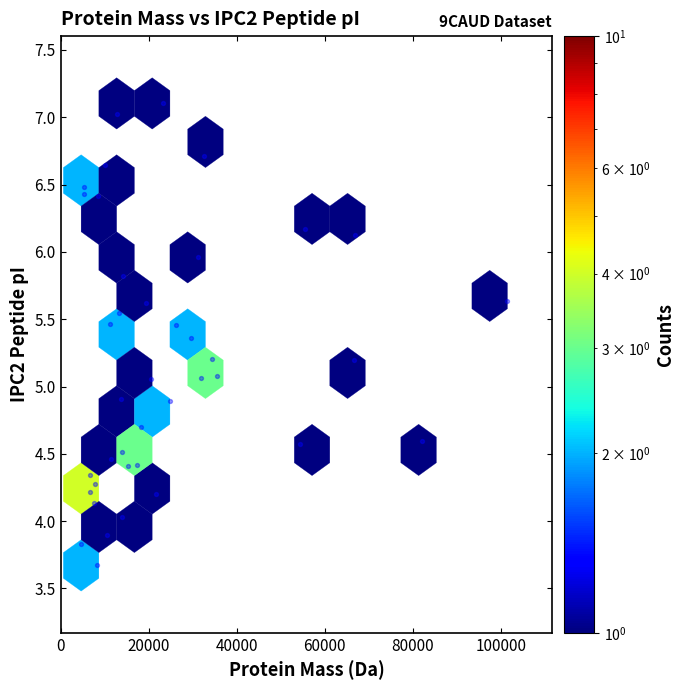

What is the range of X values (max minus min)?

96901.2